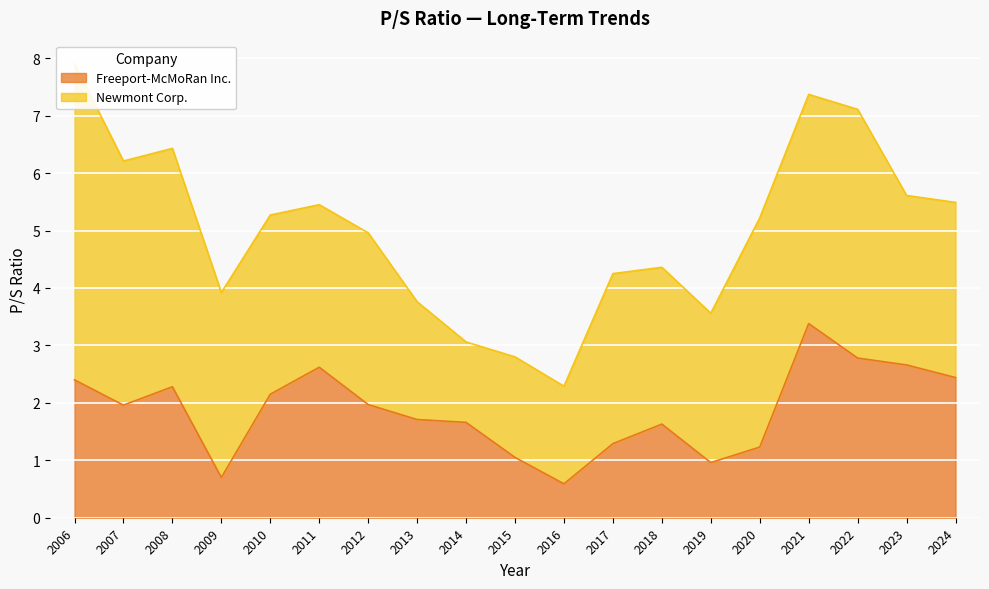

At which category does the data reach its first local valley?

2007